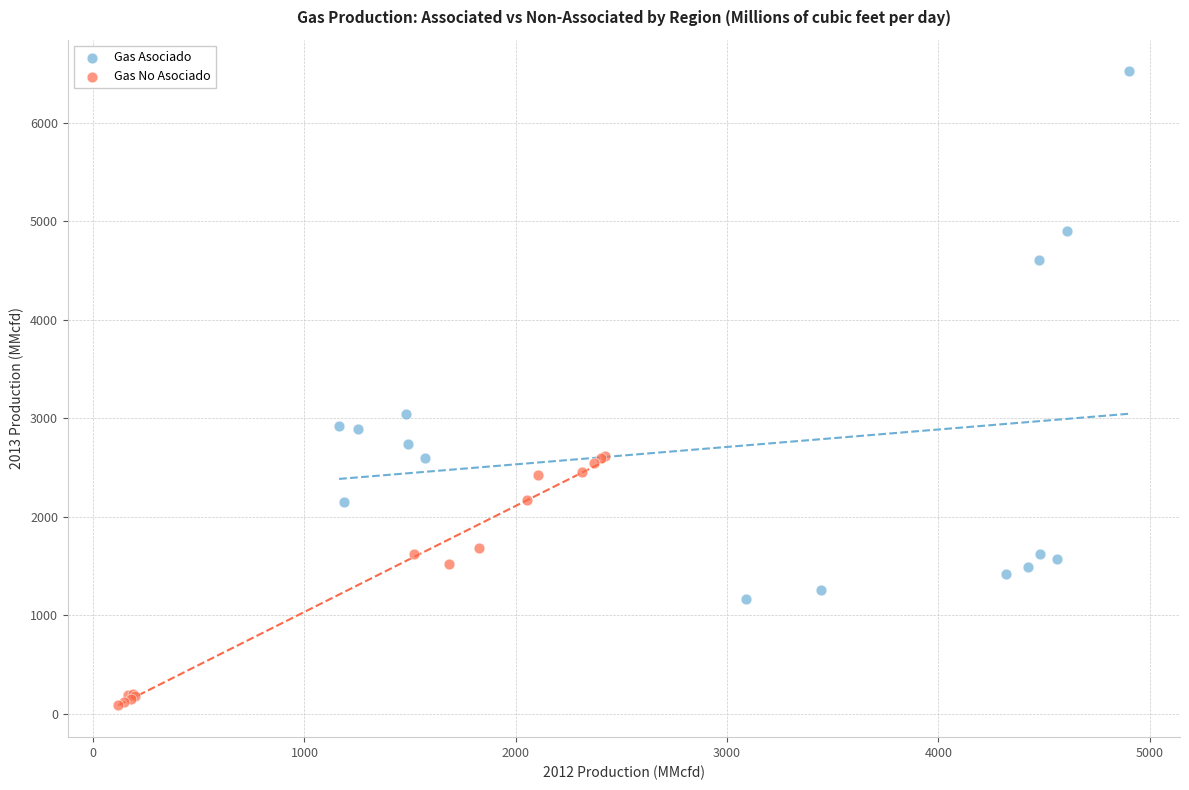

Which series contains the highest Y value?

Gas Asociado